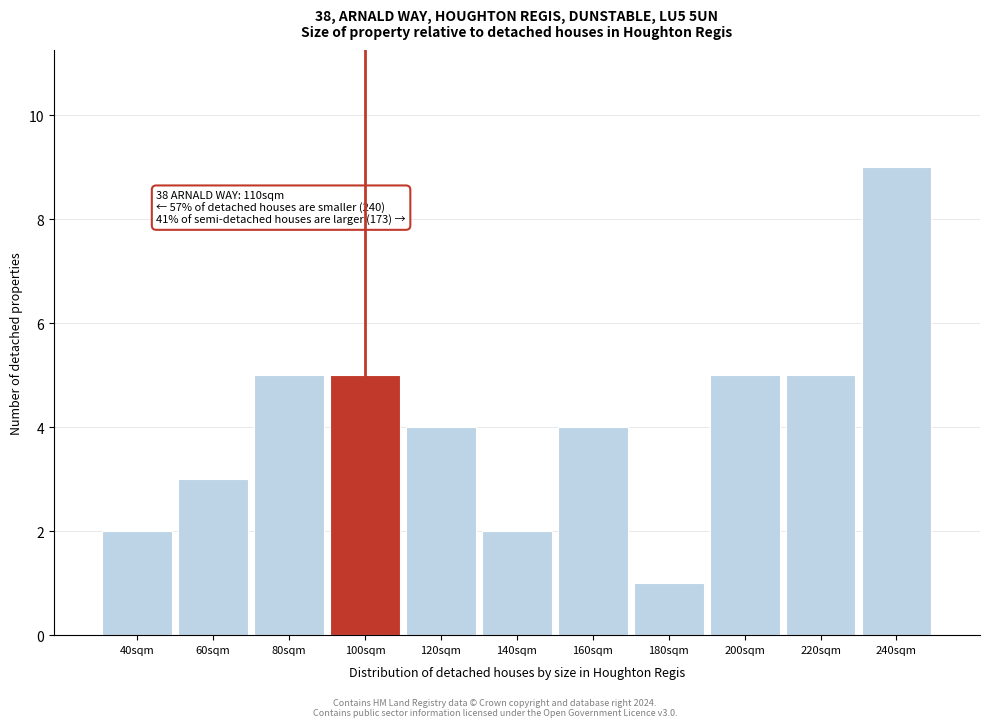

Reading left to right, transcribe all the data shown in this chart.

40sqm=2	60sqm=3	80sqm=5	100sqm=5	120sqm=4	140sqm=2	160sqm=4	180sqm=1	200sqm=5	220sqm=5	240sqm=9